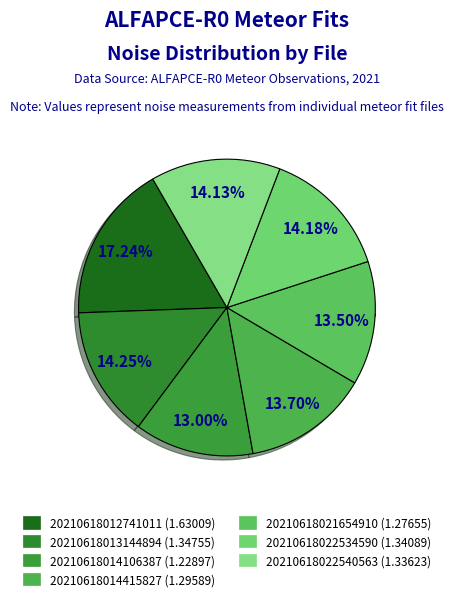

To the nearest percent, what is the difference between the largest and smallest slice percentages?

4%